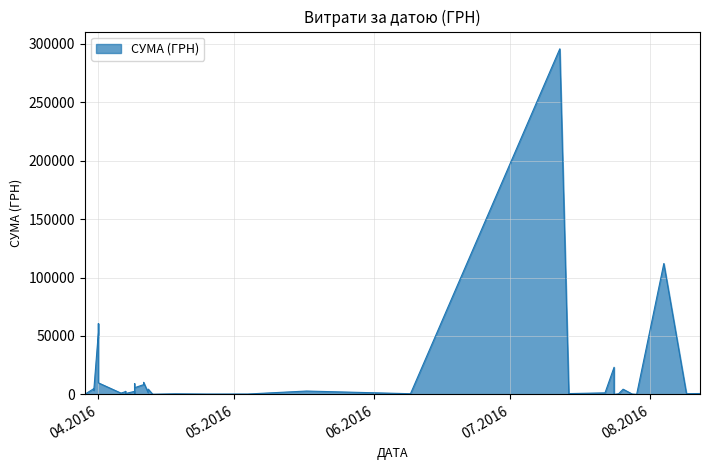

What is the sum of the values at 11.04.2016 and 29.03.2016?

10453.7